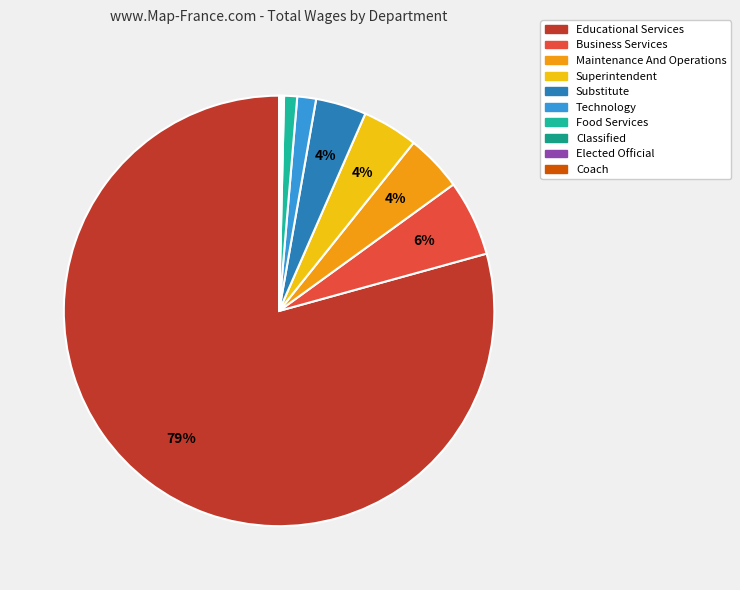

Rank the categories by value from lowest to highest.

Coach, Elected Official, Classified, Food Services, Technology, Substitute, Superintendent, Maintenance And Operations, Business Services, Educational Services